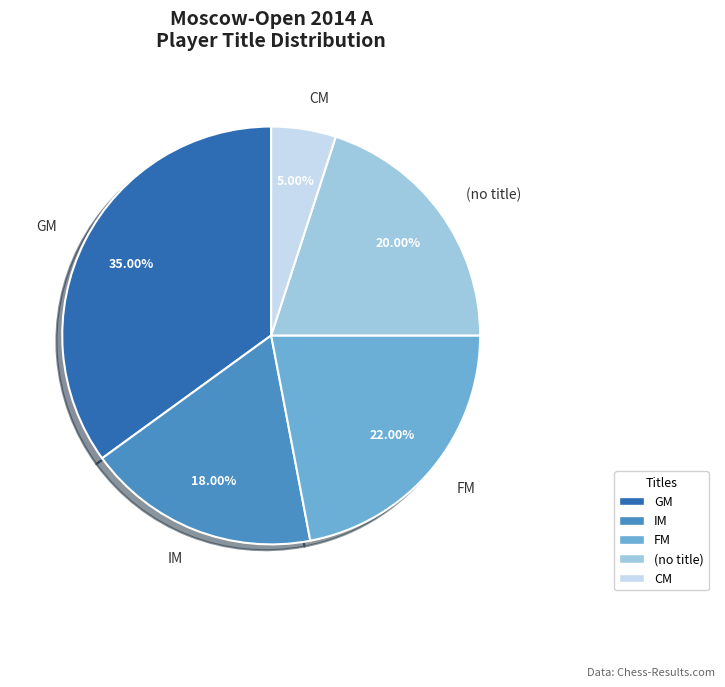

Combined, do CM and FM account for over 50%?

No